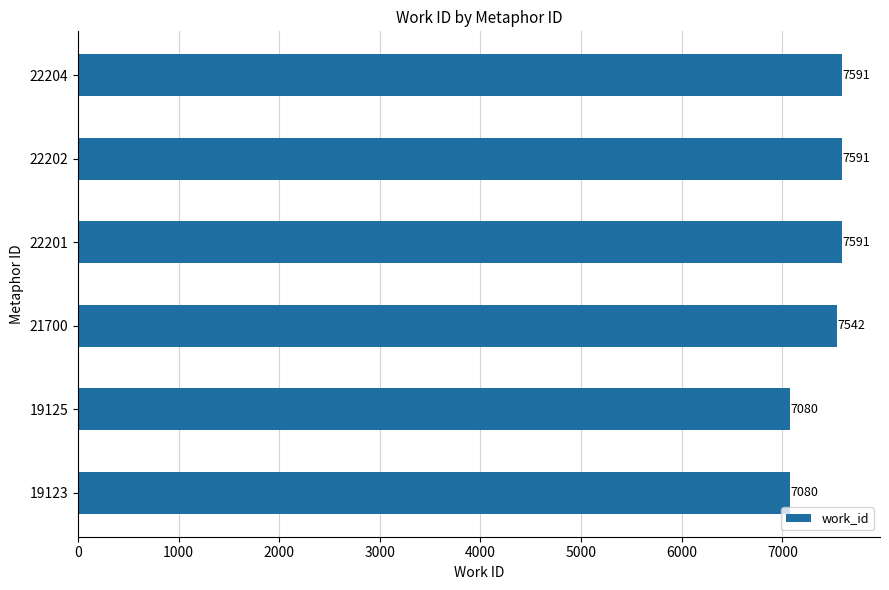

What is the maximum value shown in the chart?

7591